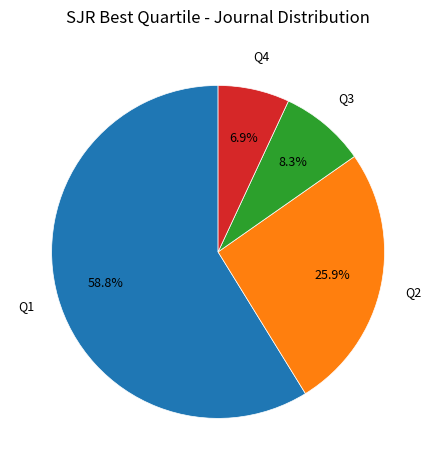

Is there any slice that represents more than half of the pie?

Yes